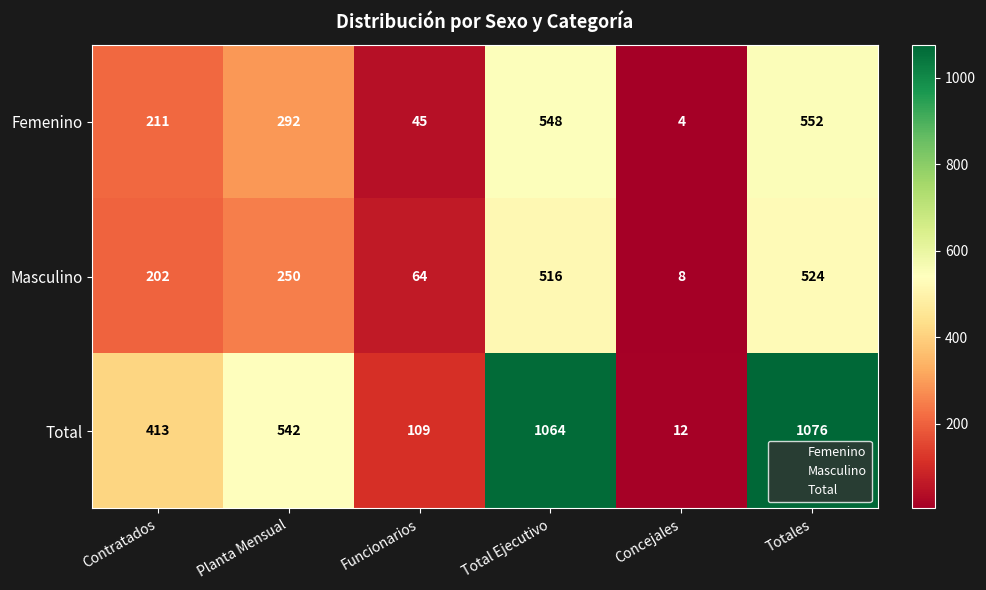

At how many categories does at least one series exceed 301?

4